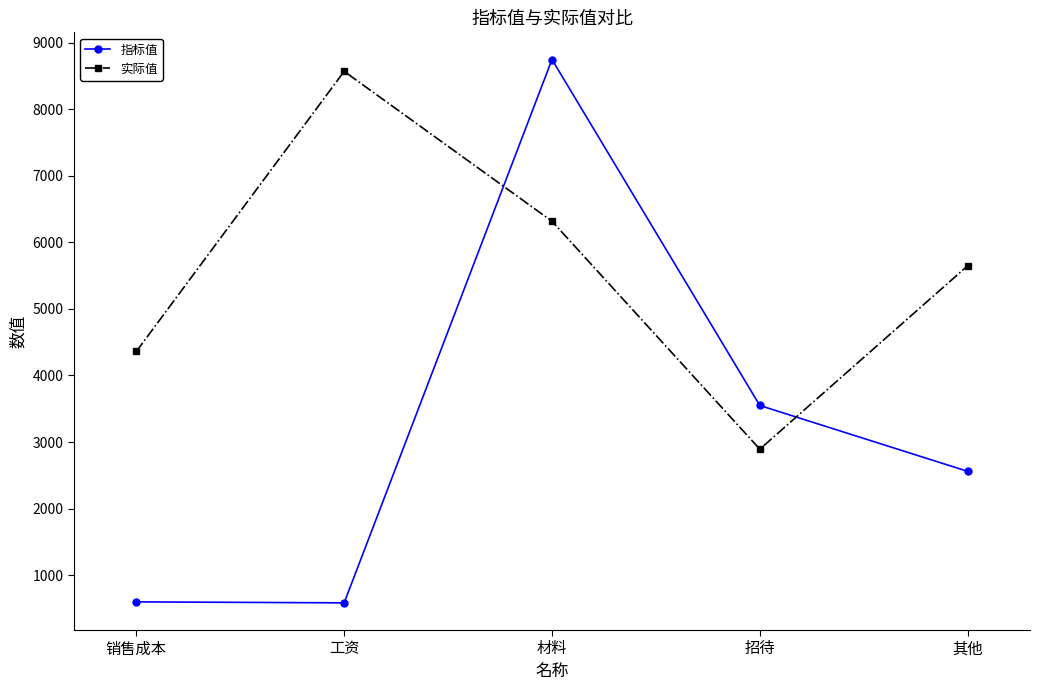

List the labels in order of 实际值 value, largest first.

工资, 材料, 其他, 销售成本, 招待